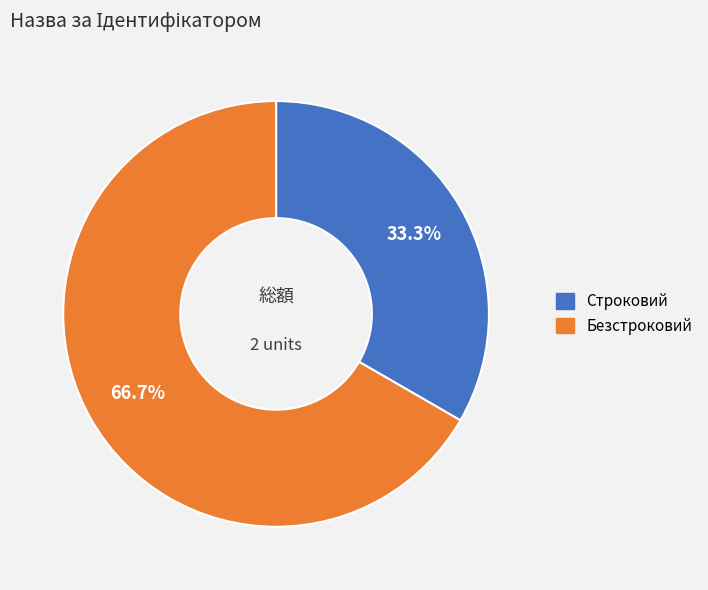

Which slice is the smallest?

Строковий